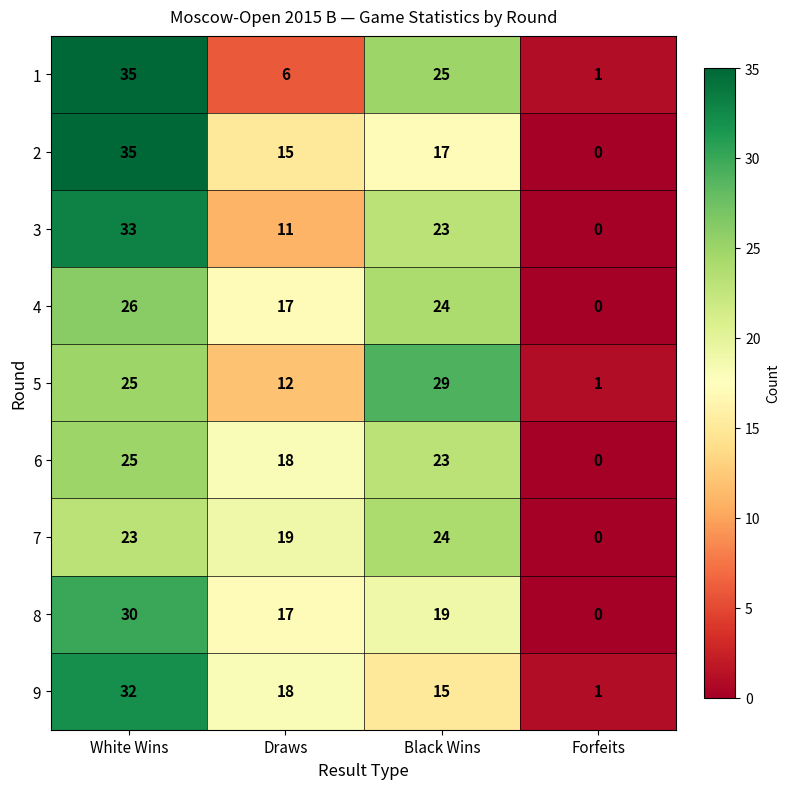

At which label is 6 closest to 12?

Draws